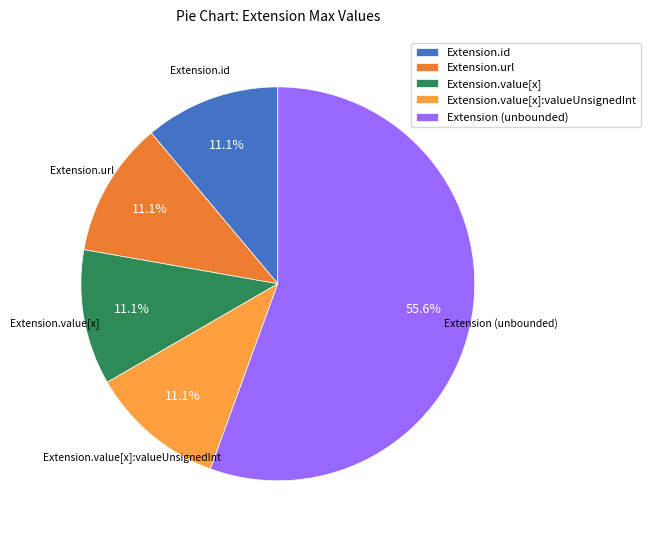

What portion of the pie excludes Extension.value[x]:valueUnsignedInt?

88.9%